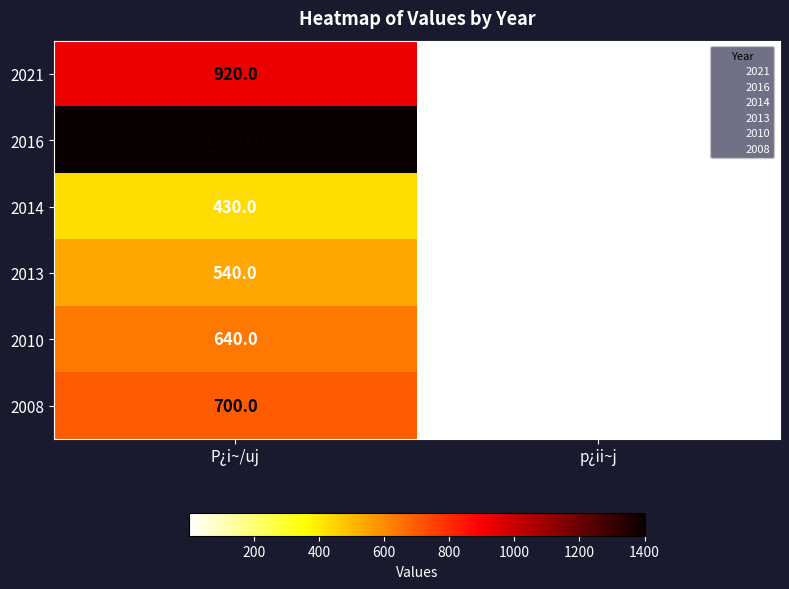

Rank the series by their maximum value, from highest to lowest.

2016, 2021, 2008, 2010, 2013, 2014